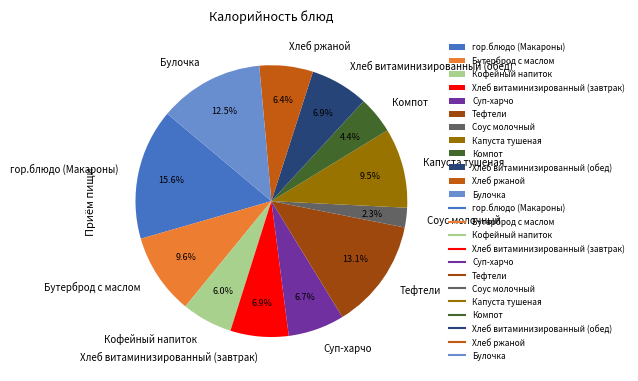

Which category has the biggest portion of the pie?

гор.блюдо (Макароны)